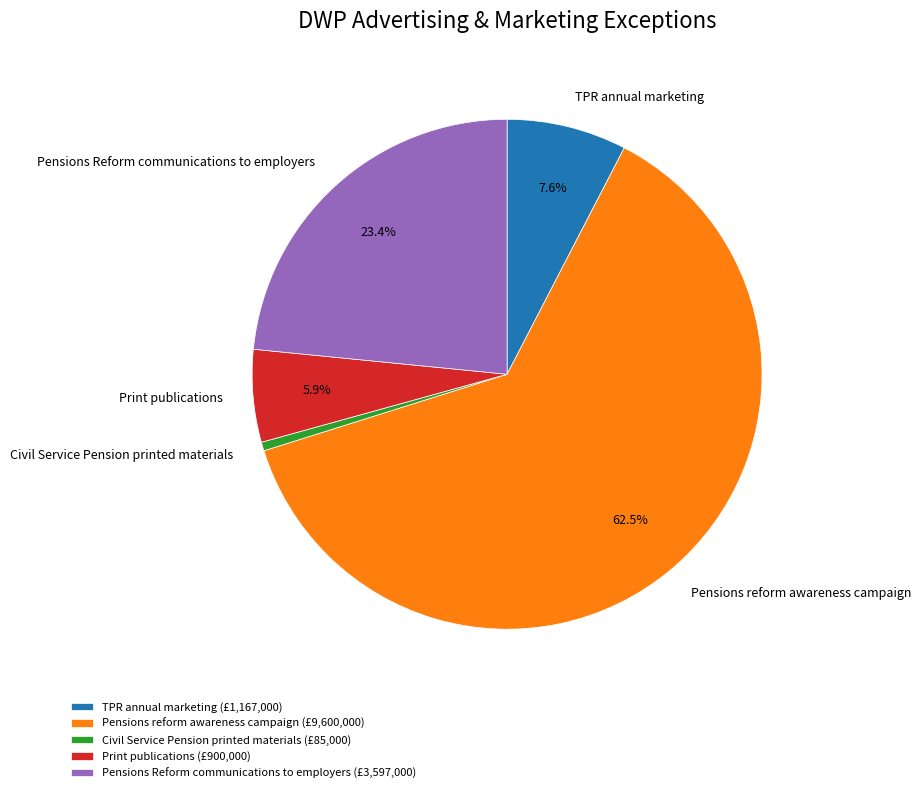

Between Print publications and Civil Service Pension printed materials, which is larger?

Print publications